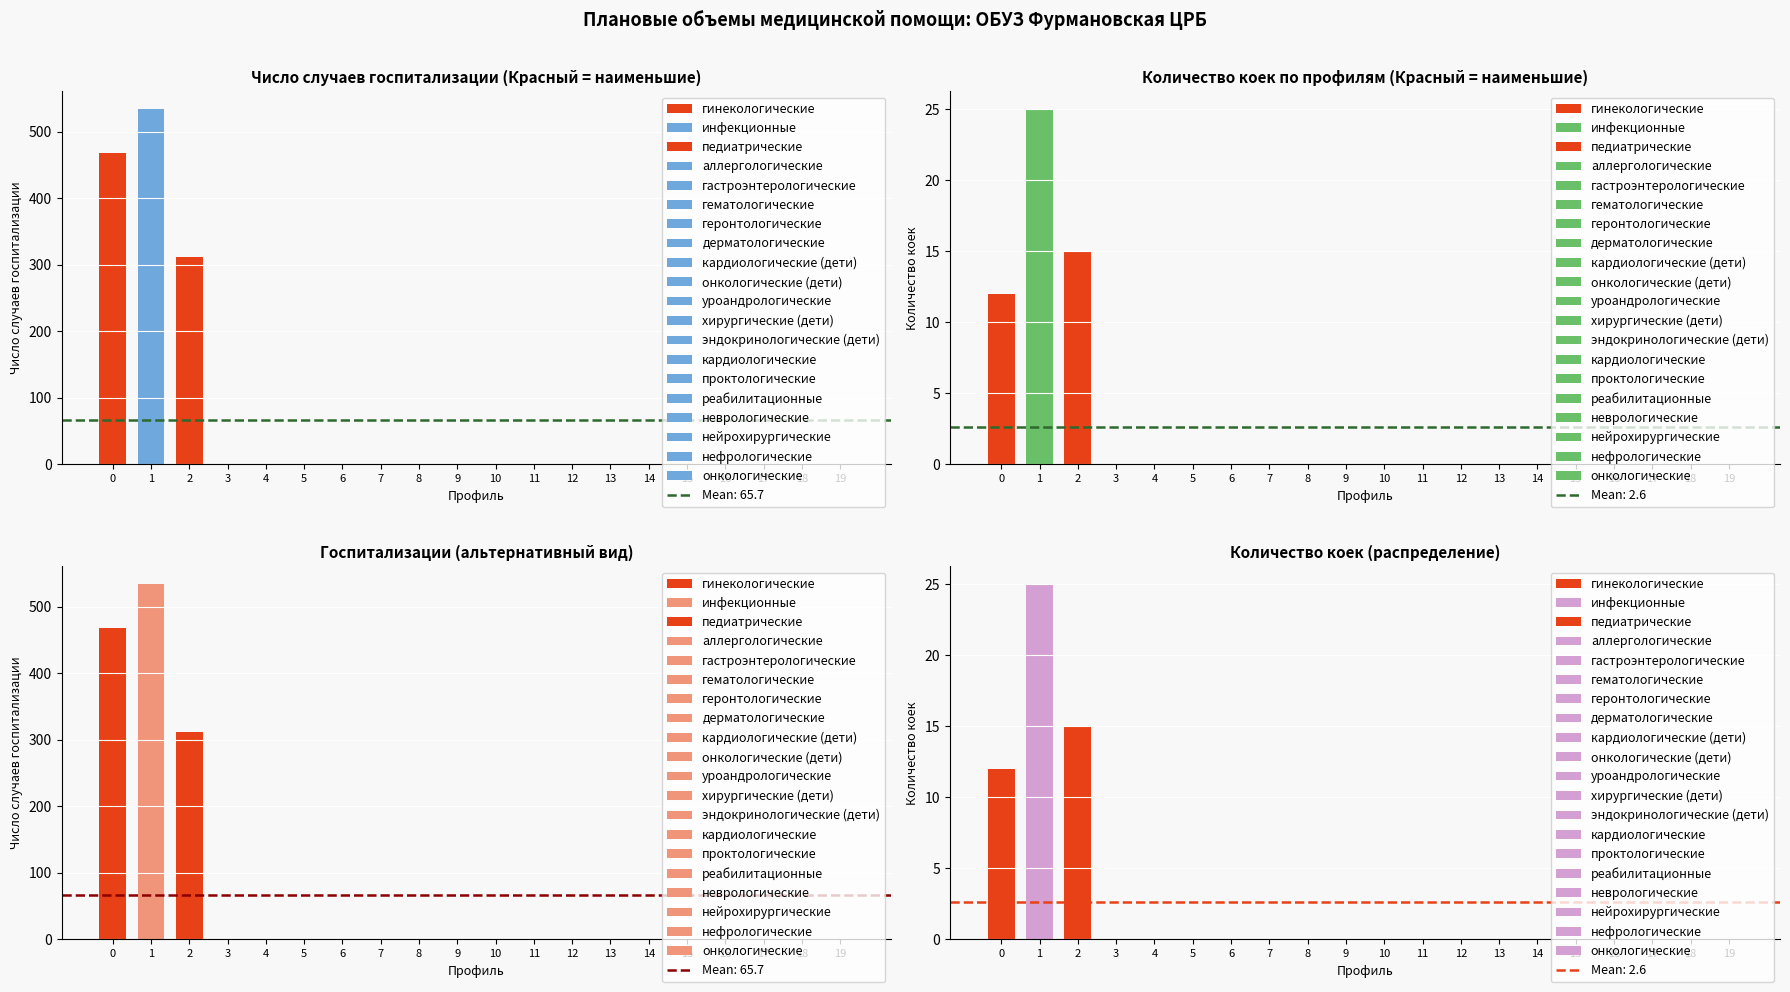

Are the bars grouped side by side (vs. stacked)?

No